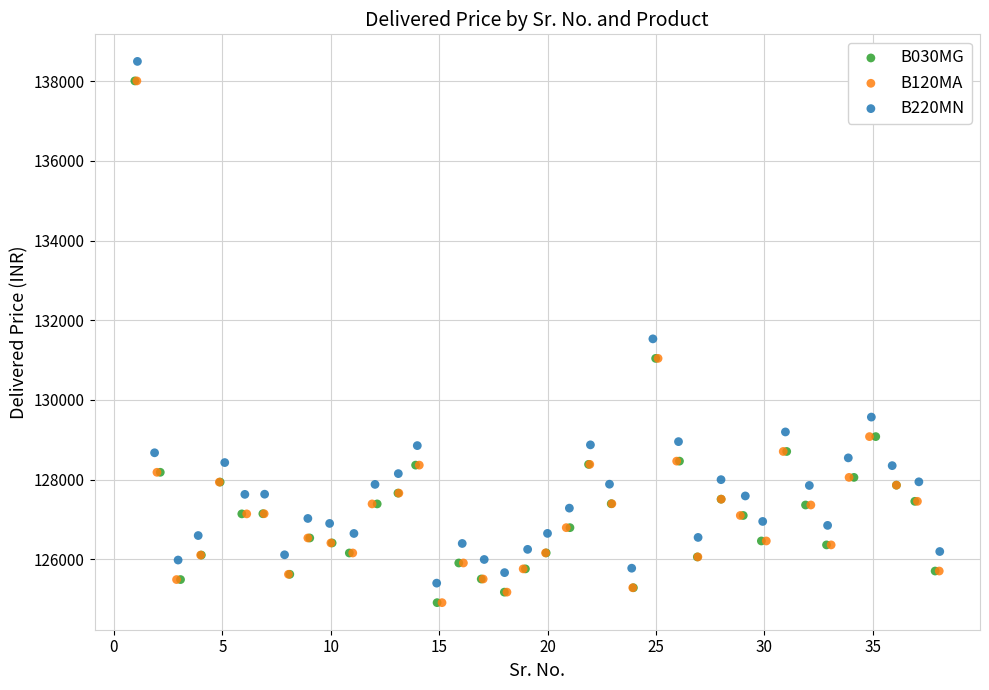

What are all the series names shown in the legend?

B030MG, B120MA, B220MN